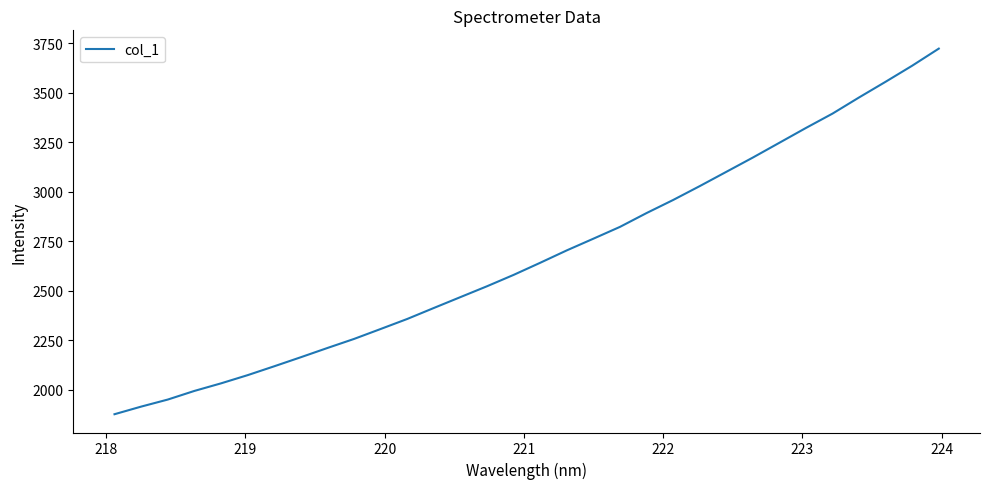

What is the minimum value shown in the chart?

1876.7